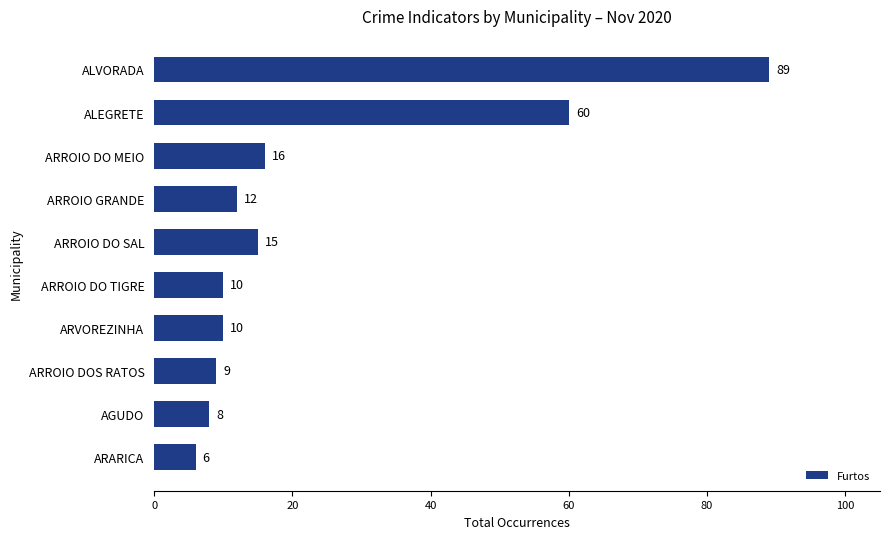

What is the value of the 7th bar from the top?

10